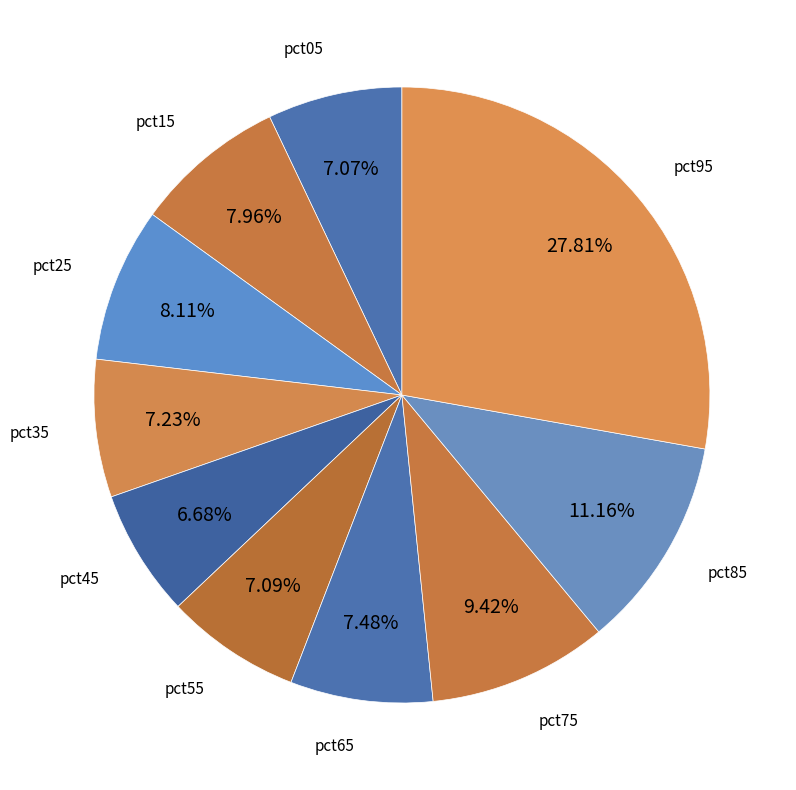

What is the largest slice in the pie chart?

pct95